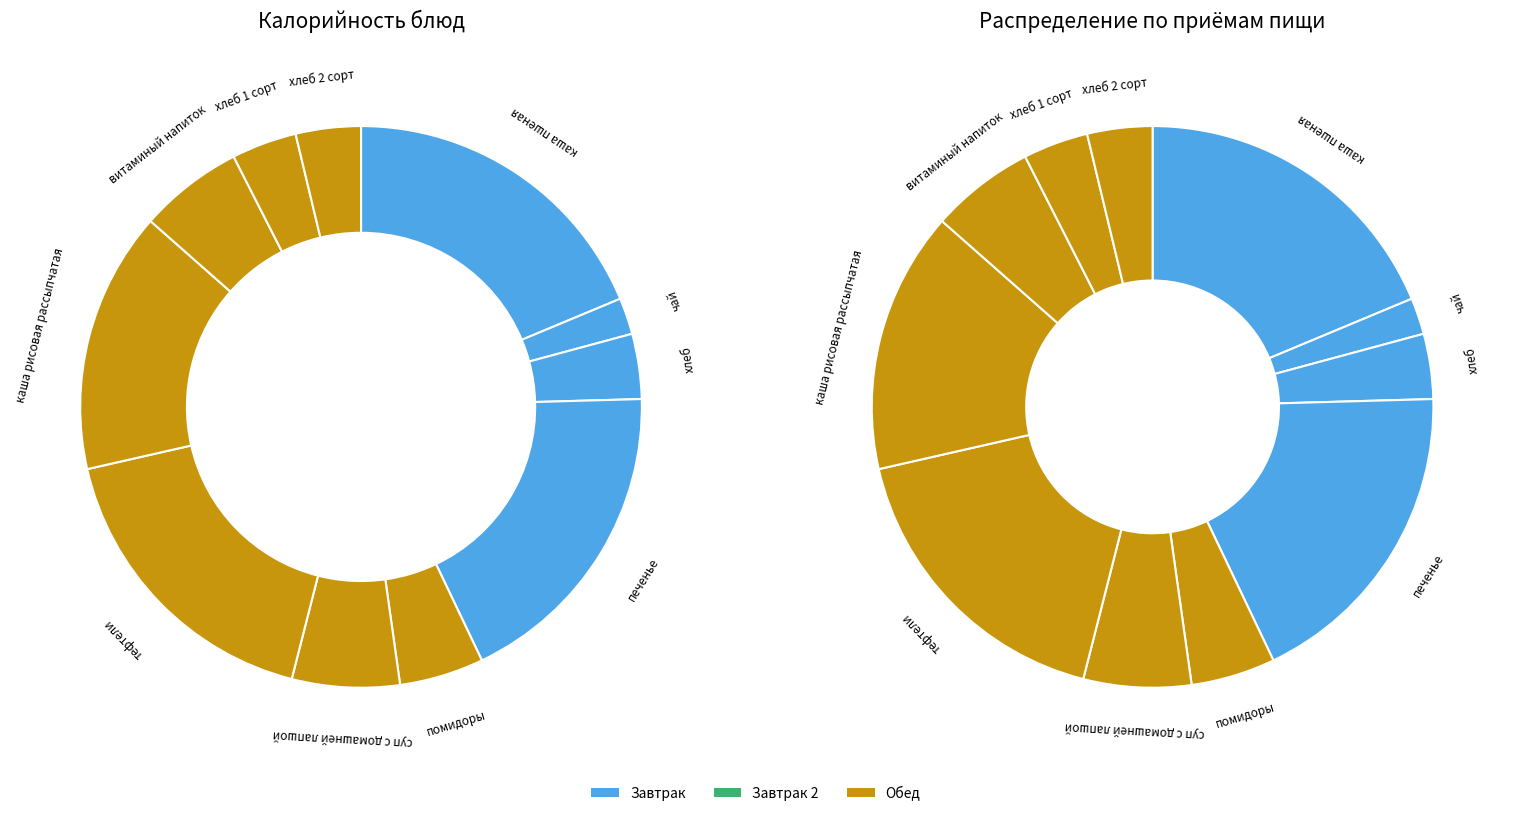

To the nearest percent, what percentage of the pie is чай?

2%